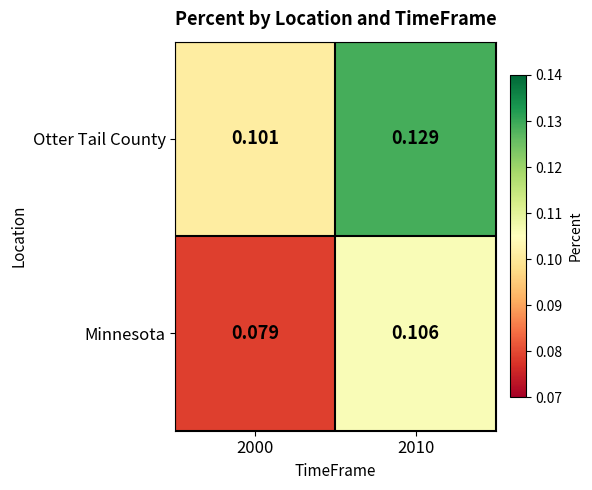

List the series in order of their overall mean, lowest first.

Minnesota, Otter Tail County